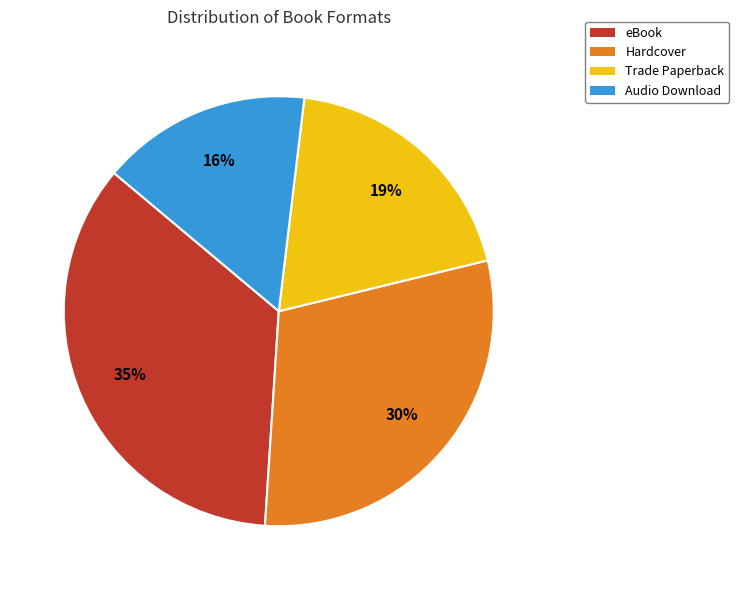

To the nearest percent, what percentage of the pie is Audio Download?

16%